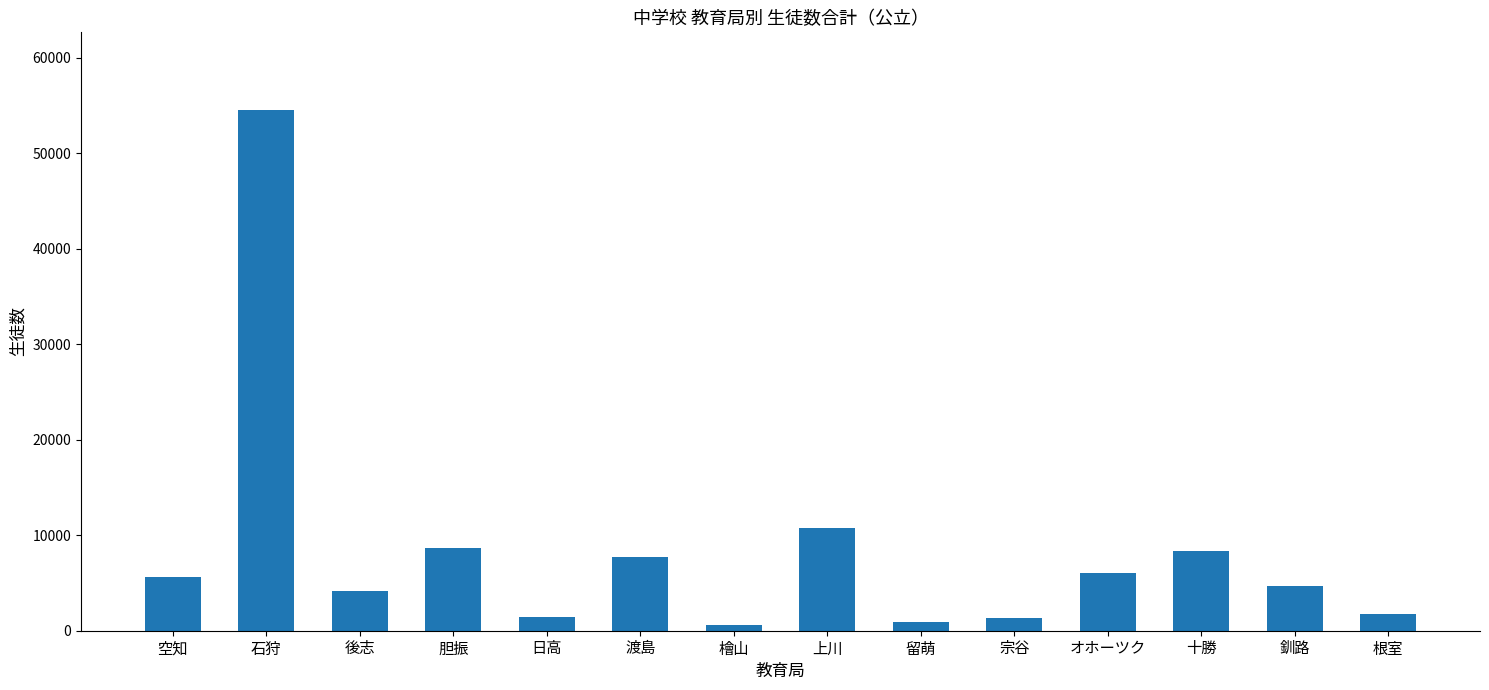

Where is the data nearest to the value 27569?

上川